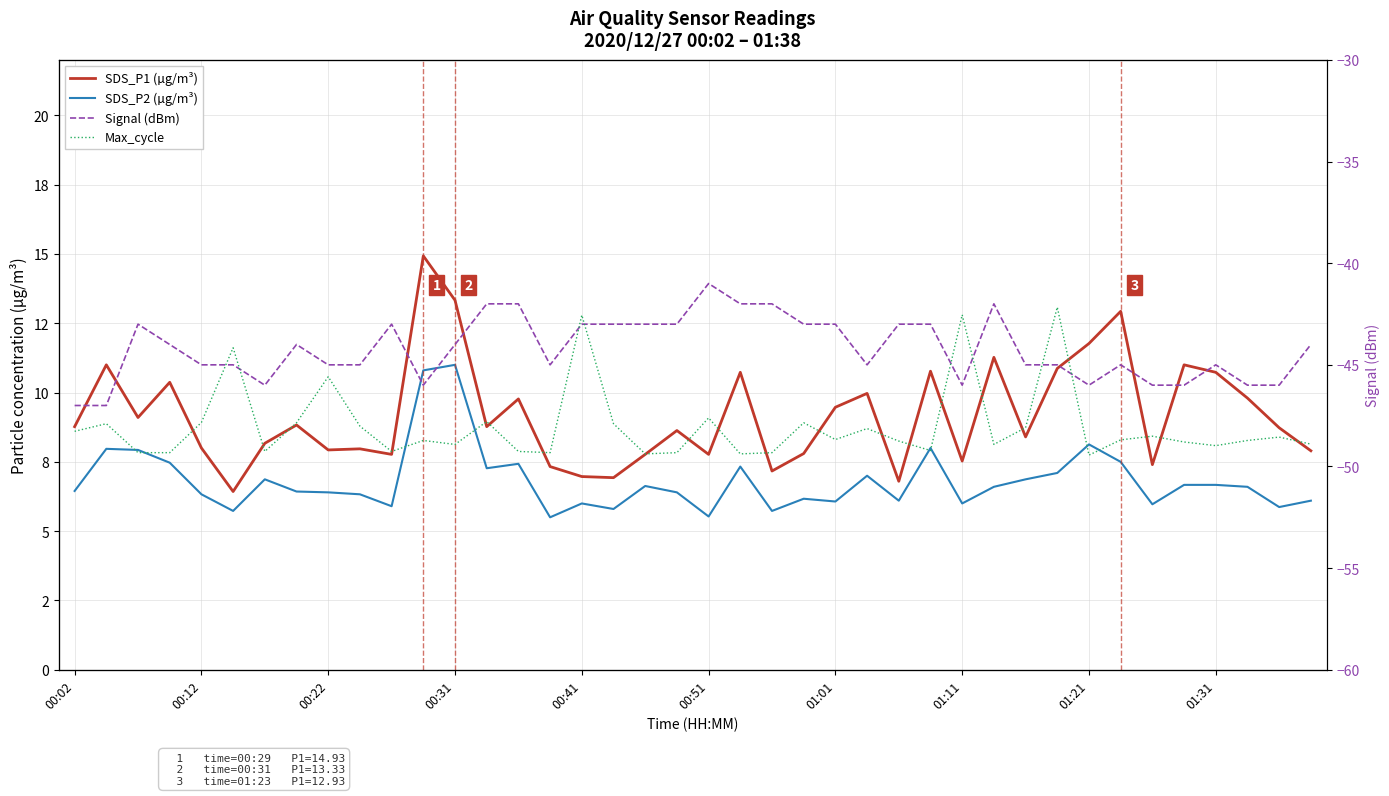

Count the number of categories in the chart.

40